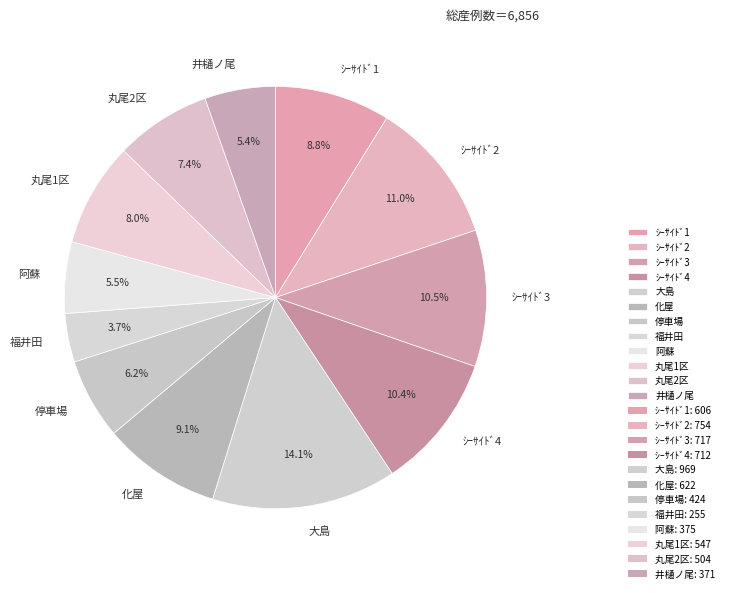

Which has a higher value, ｼｰｻｲﾄﾞ3 or 阿蘇?

ｼｰｻｲﾄﾞ3